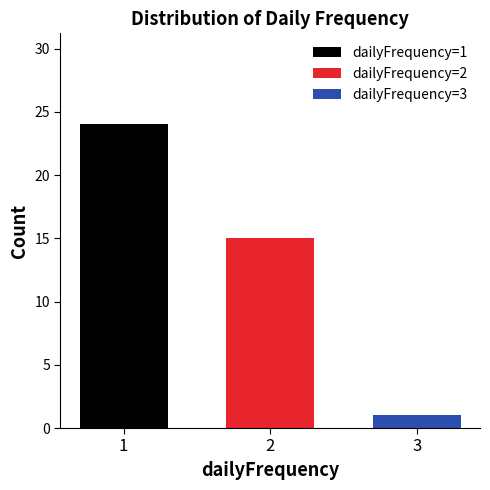

The value of dailyFrequency=1 at 2 is 24. True or false?

True